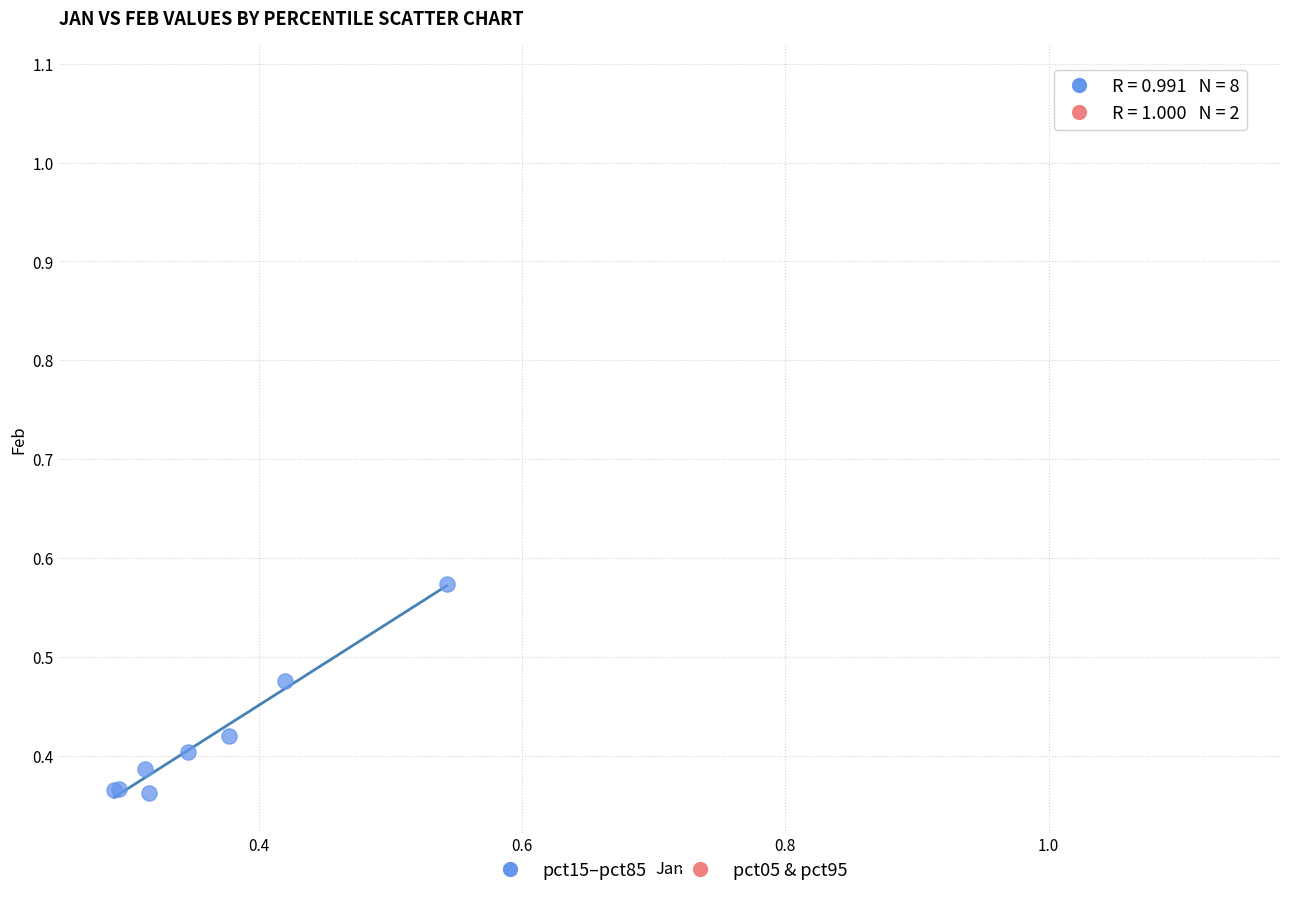

Which series has the widest spread of Y values?

pct15–pct85